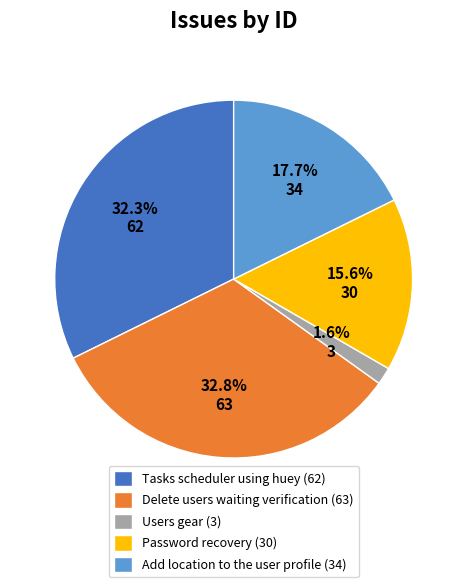

What portion of the pie excludes Add location to the user profile?

82.3%